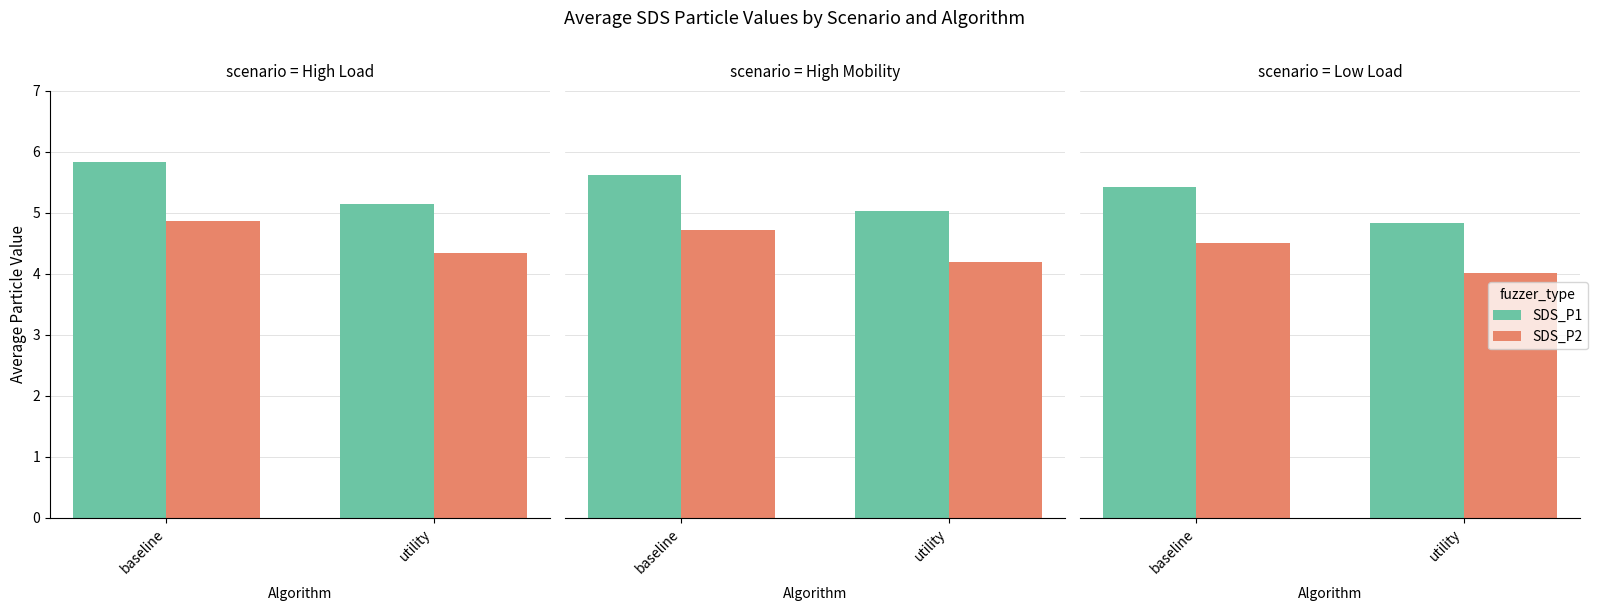

Which series has the largest total across all categories?

SDS_P1